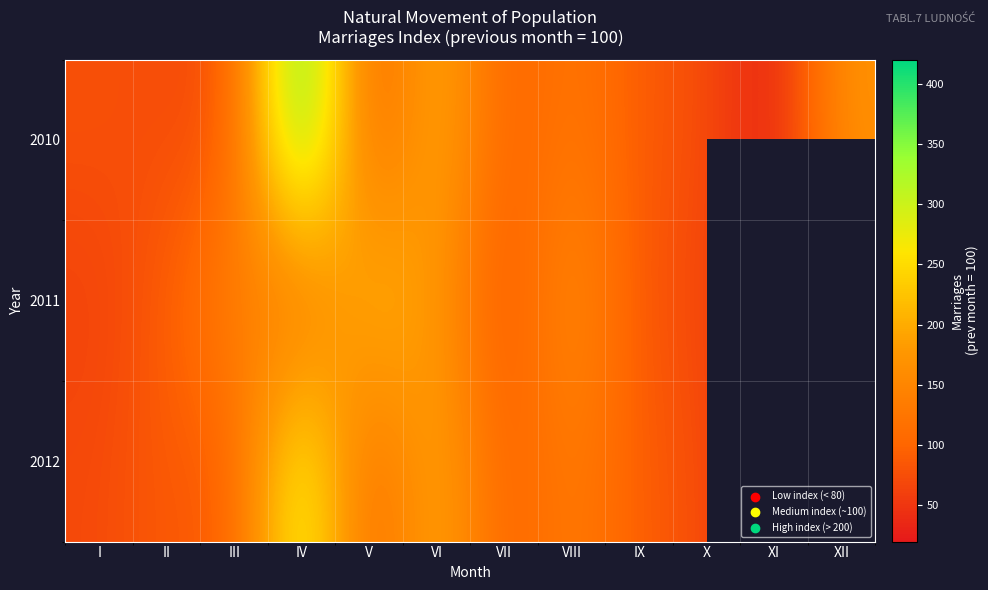

What is the average value of the 2011 series?

114.1